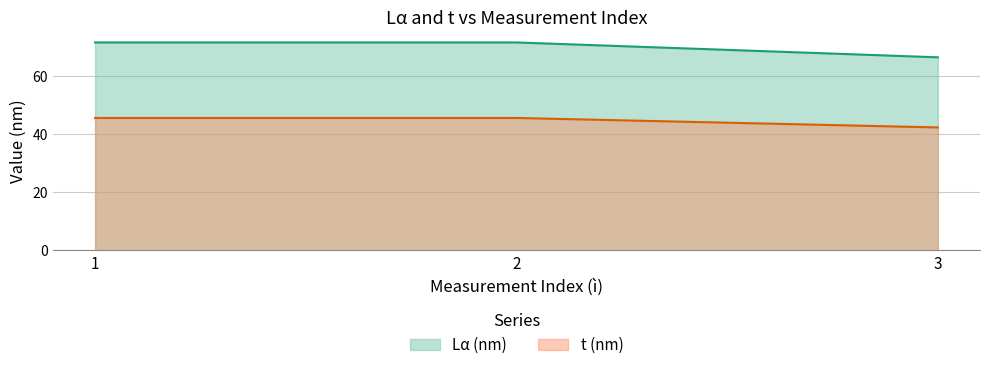

At which label does t (nm) reach its peak?

1